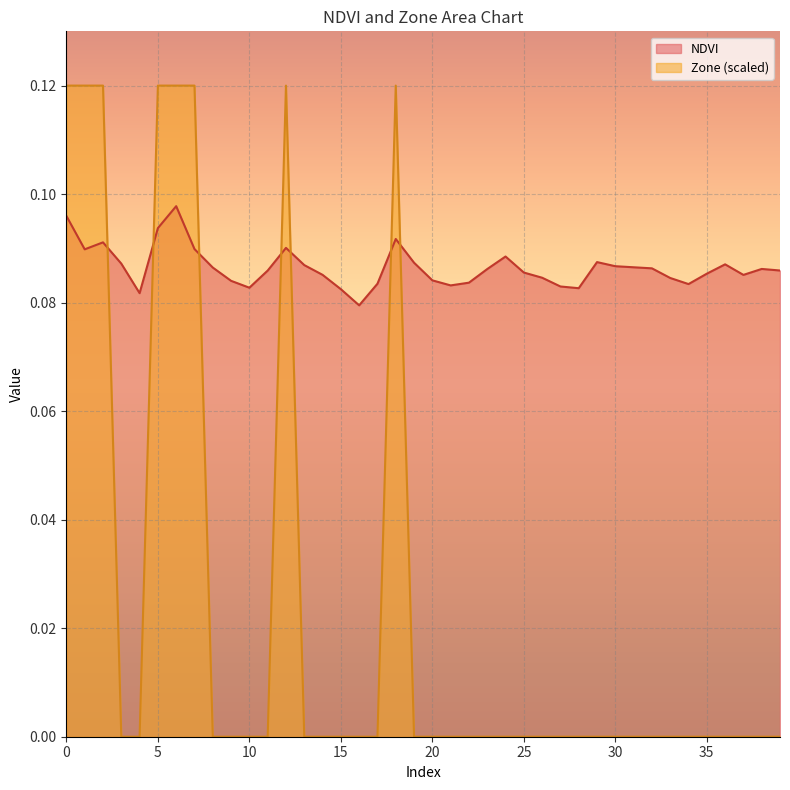

What is the value of the Zone point at the 7th from the left?

0.1